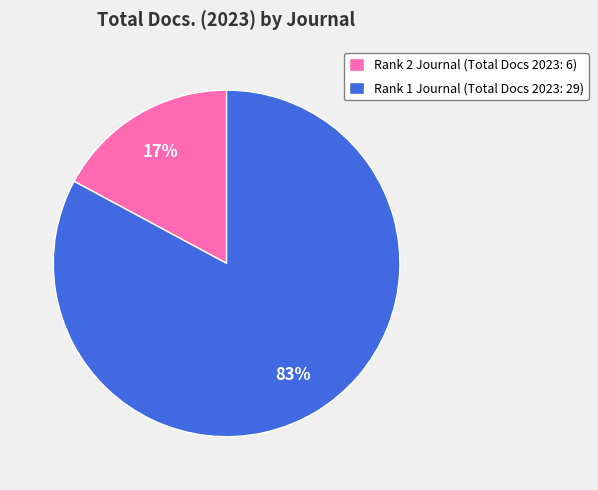

What is the largest slice in the pie chart?

Rank 1 Journal (Total Docs 2023: 29)